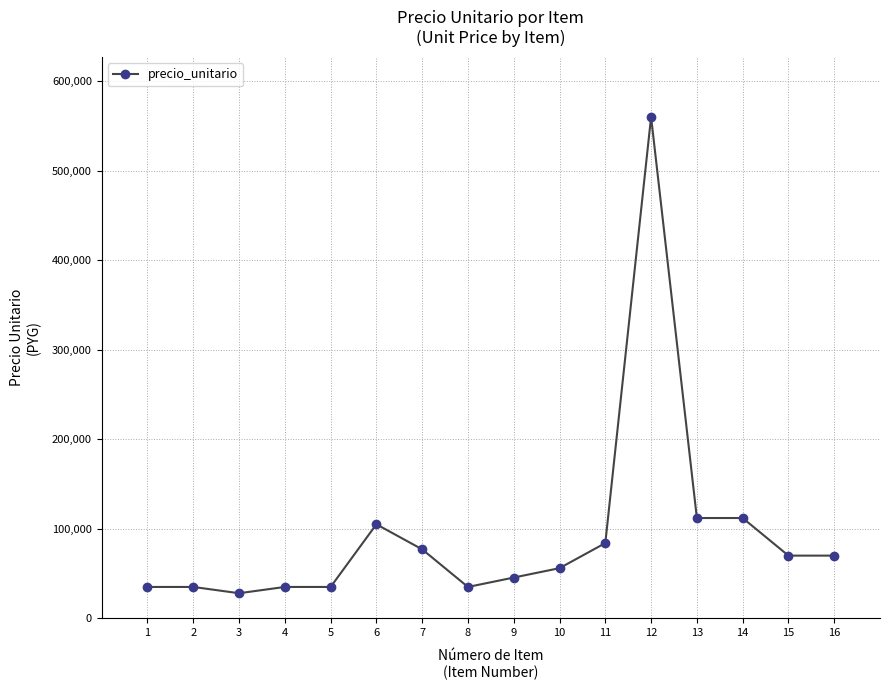

How many lines are shown in the chart?

1